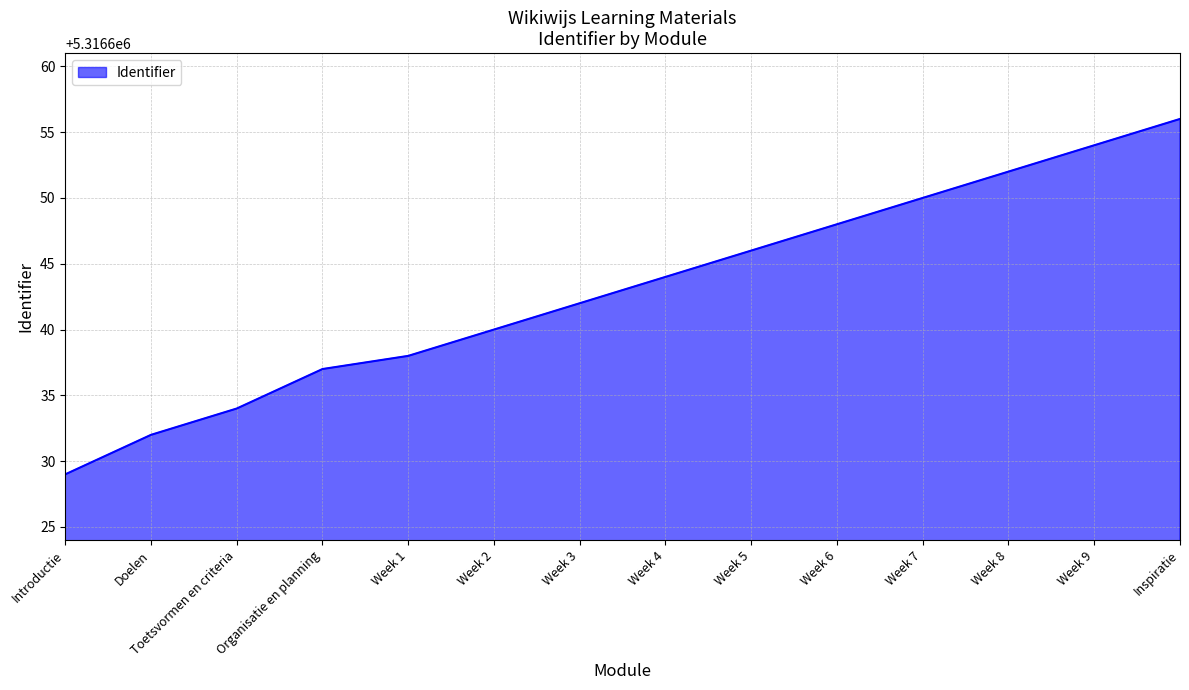

The value at Week 2 is 5316640. True or false?

True